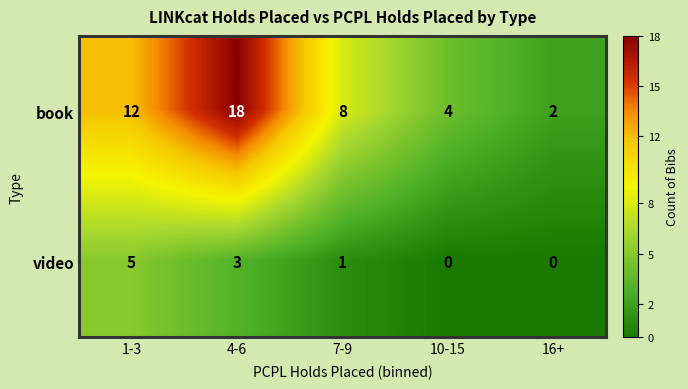

What is the difference between the second highest and minimum values in the video series?

3